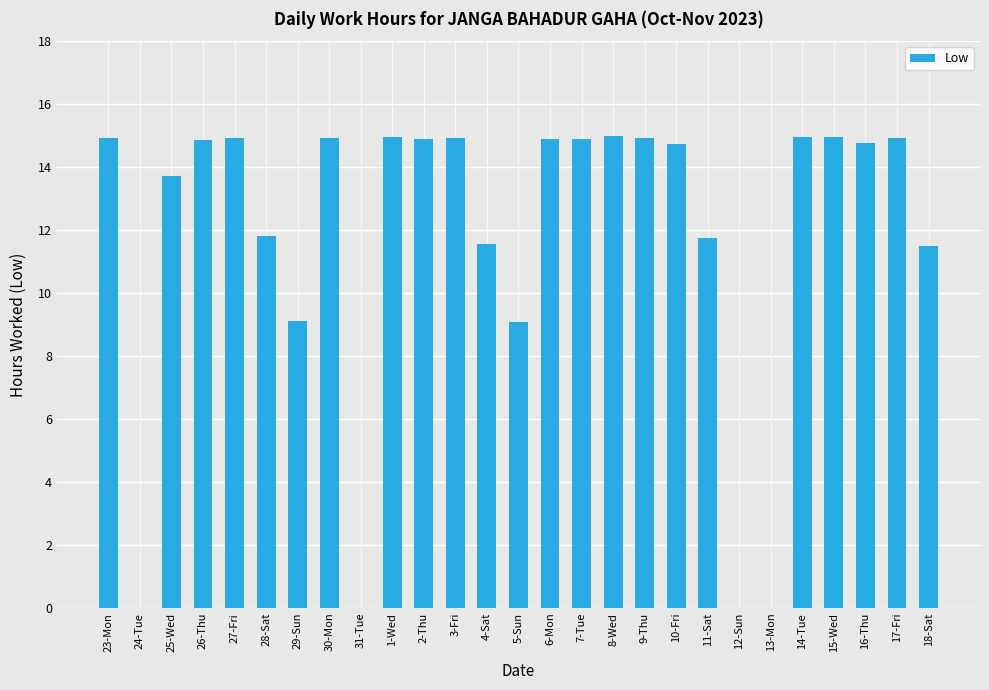

Where does the data first go above 14?

23-Mon